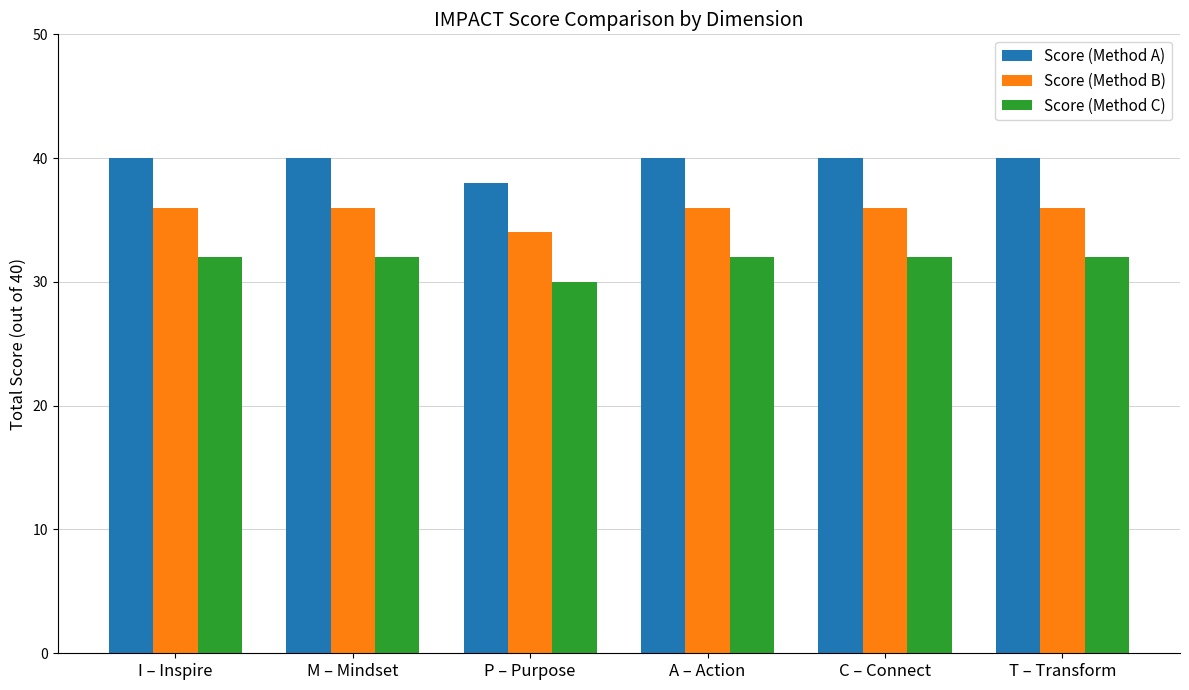

Are the bars horizontal?

No